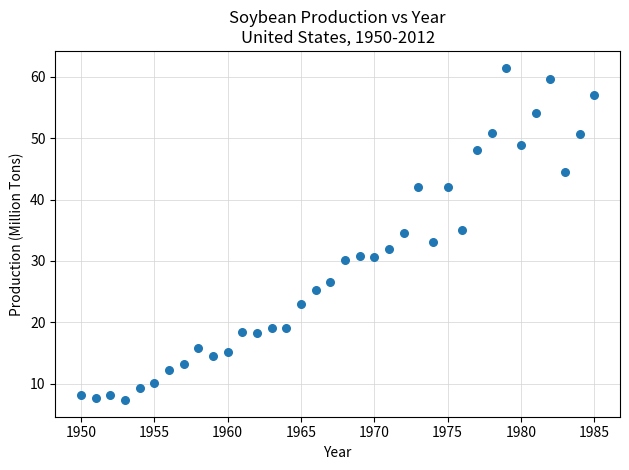

What is the range of Y values (max minus min)?

54.2